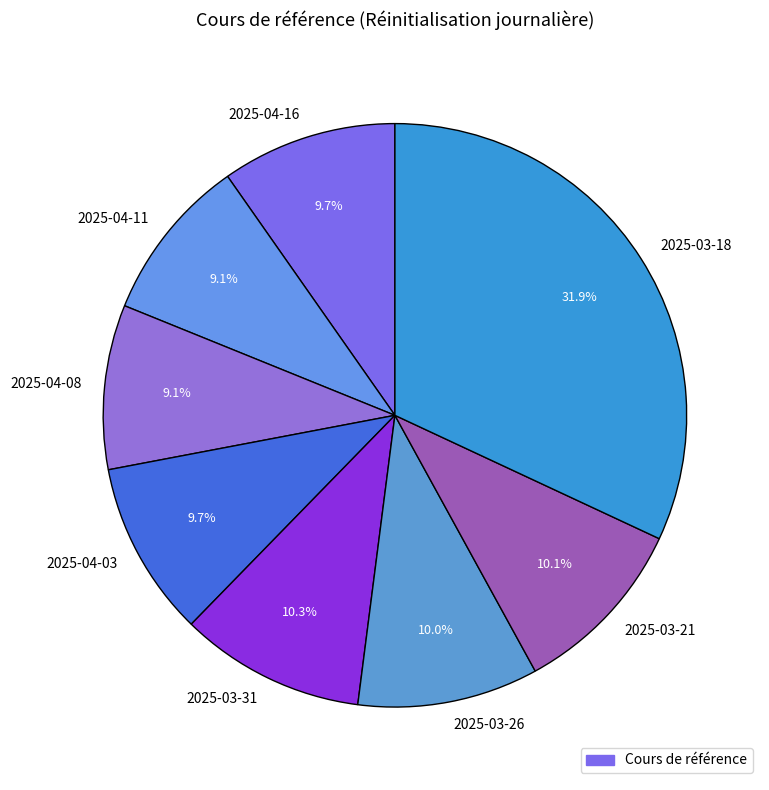

What percentage is the 2025-03-31 slice, to the nearest percent?

10%